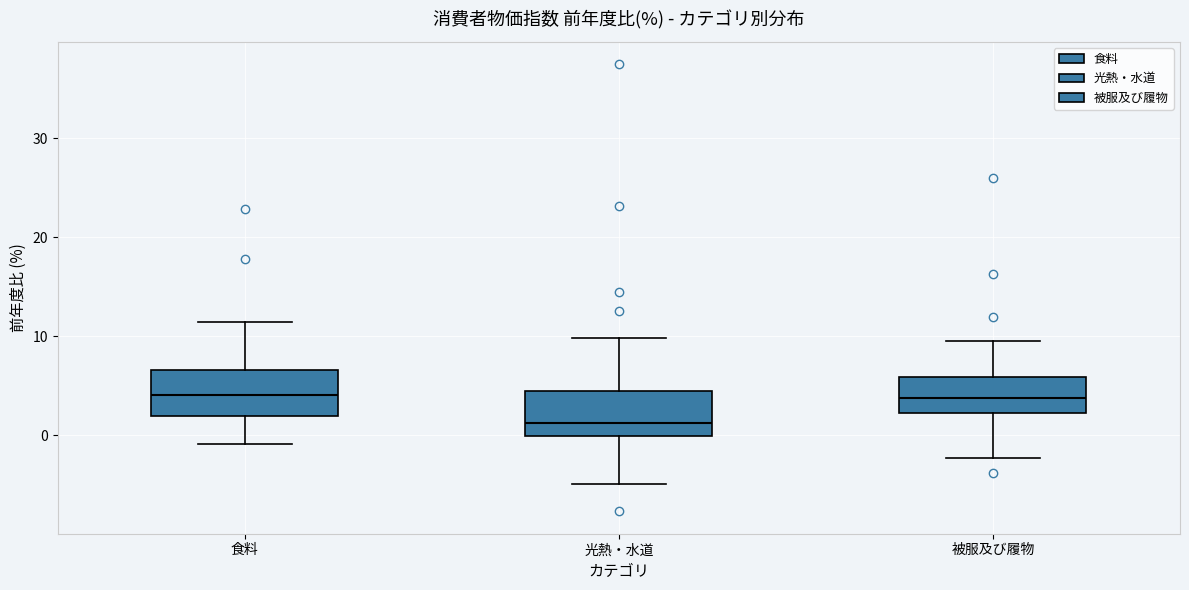

Reading left to right, transcribe this box plot: for each box, give where its median line is, the range the box spans, and where its two whiskers end, as read against the y-axis. The values are not printed on the chart, so give them approximately, as read against the axis.

食料: median 4, box 2 to 7, whiskers -1 to 11
光熱・水道: median 1, box 0 to 4, whiskers -5 to 10
被服及び履物: median 4, box 2 to 6, whiskers -2 to 10